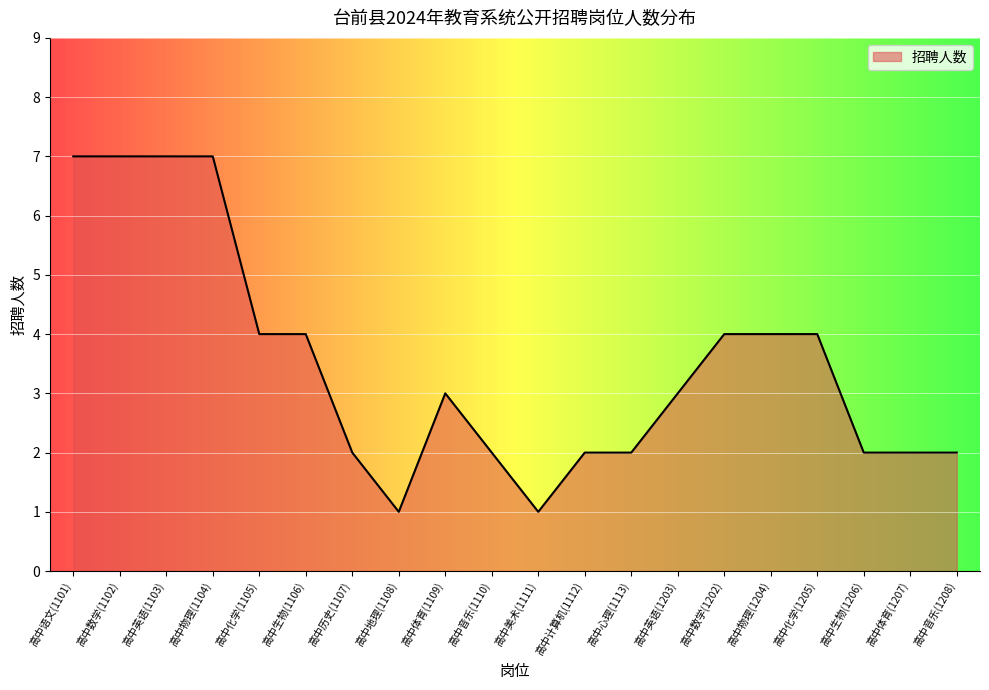

What is the change in value from 高中物理(1104) to 高中生物(1106)?

-3